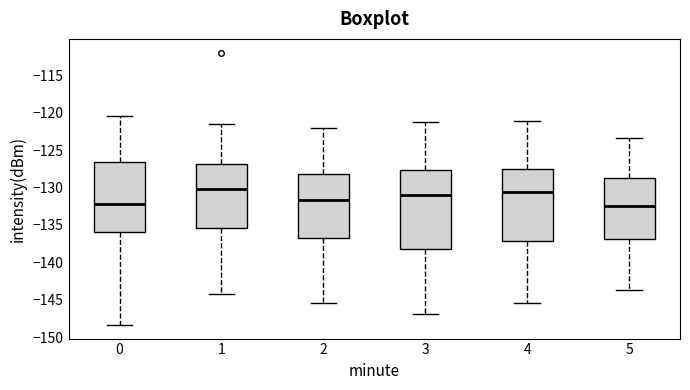

Reading left to right, transcribe this box plot: for each box, give where its median line is, the range the box spans, and where its two whiskers end, as read against the y-axis. The values are not printed on the chart, so give them approximately, as read against the axis.

0: median -132.5, box -136.0 to -126.5, whiskers -148.5 to -120.5
1: median -130.0, box -135.5 to -127.0, whiskers -144.5 to -121.5
2: median -131.5, box -136.5 to -128.0, whiskers -145.5 to -122.0
3: median -131.0, box -138.0 to -127.5, whiskers -147.0 to -121.0
4: median -130.5, box -137.0 to -127.5, whiskers -145.5 to -121.0
5: median -132.5, box -137.0 to -128.5, whiskers -143.5 to -123.5